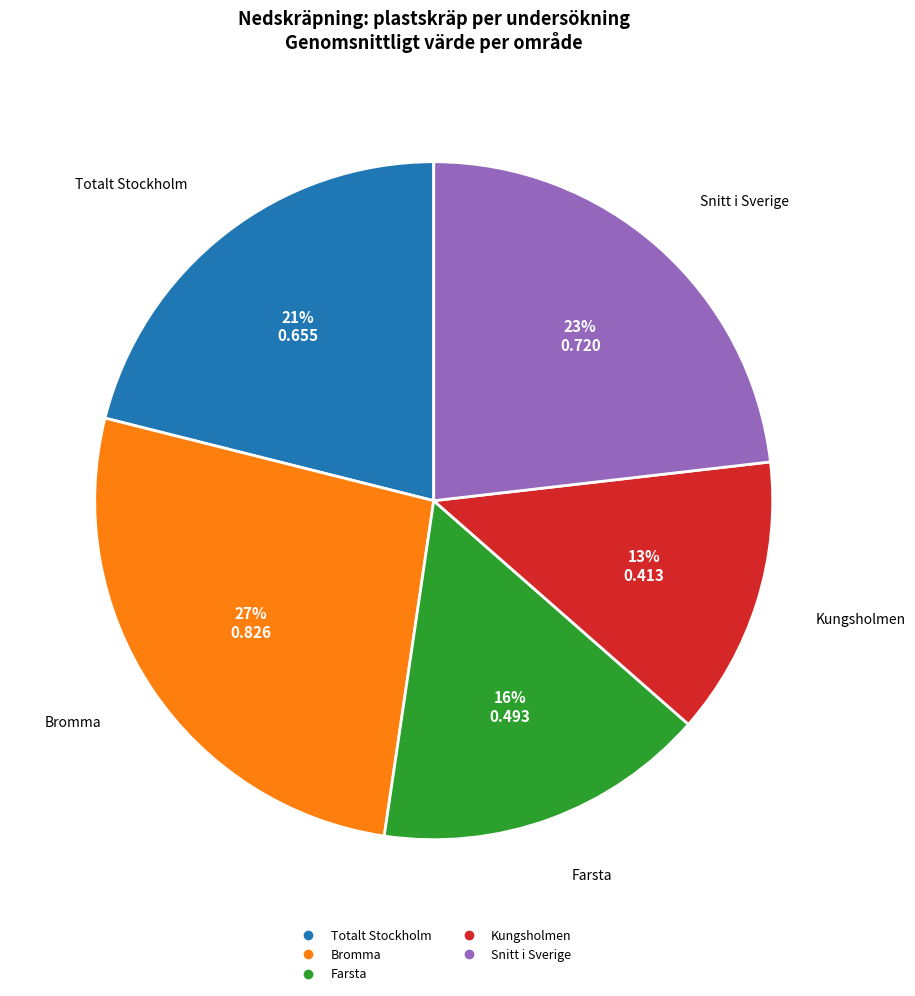

To the nearest percent, what is the average slice percentage?

20%